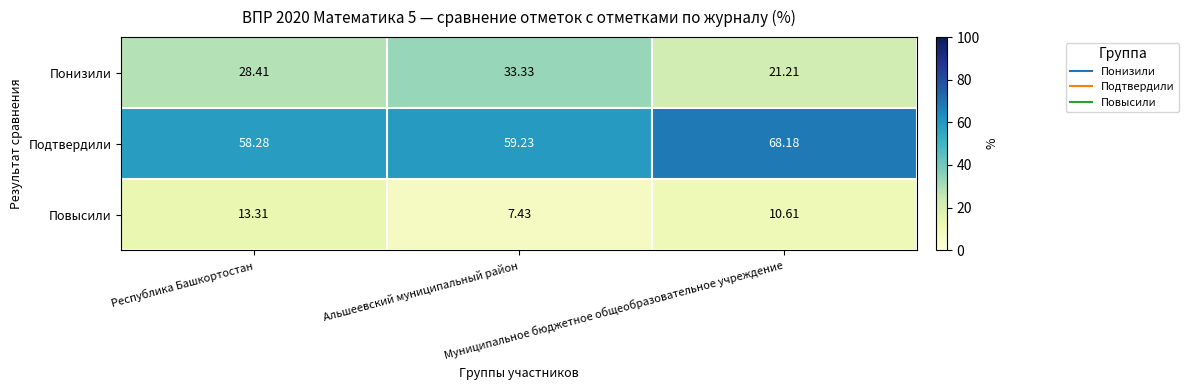

List the series in order of their peak value, lowest first.

Повысили, Понизили, Подтвердили